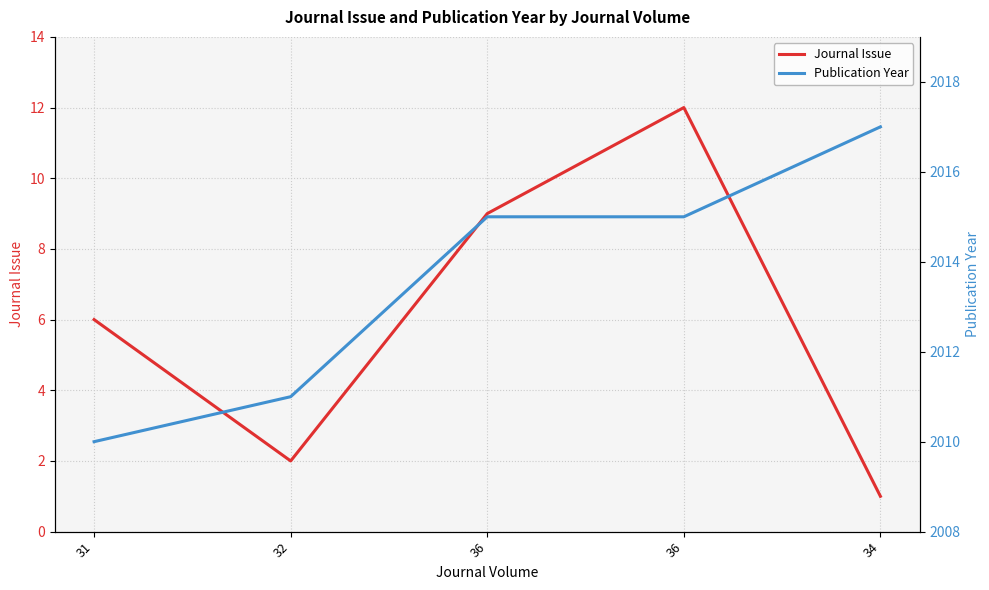

At which label does Publication Year reach its peak?

34